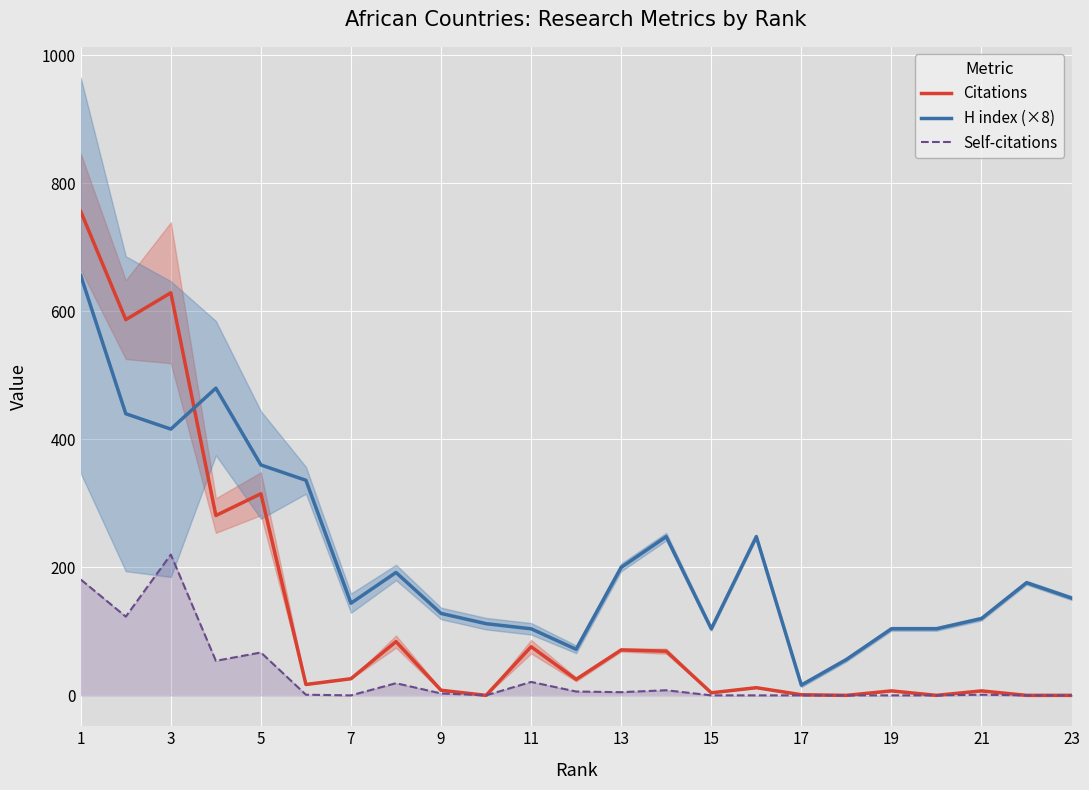

The value of H index (×8) at 15 is 151. True or false?

False